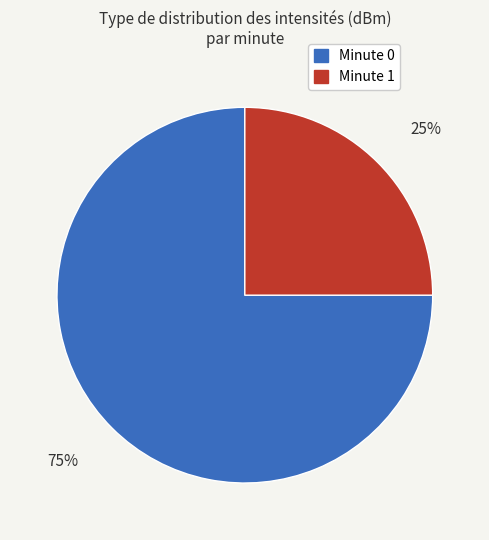

Count the number of slices in the pie.

2